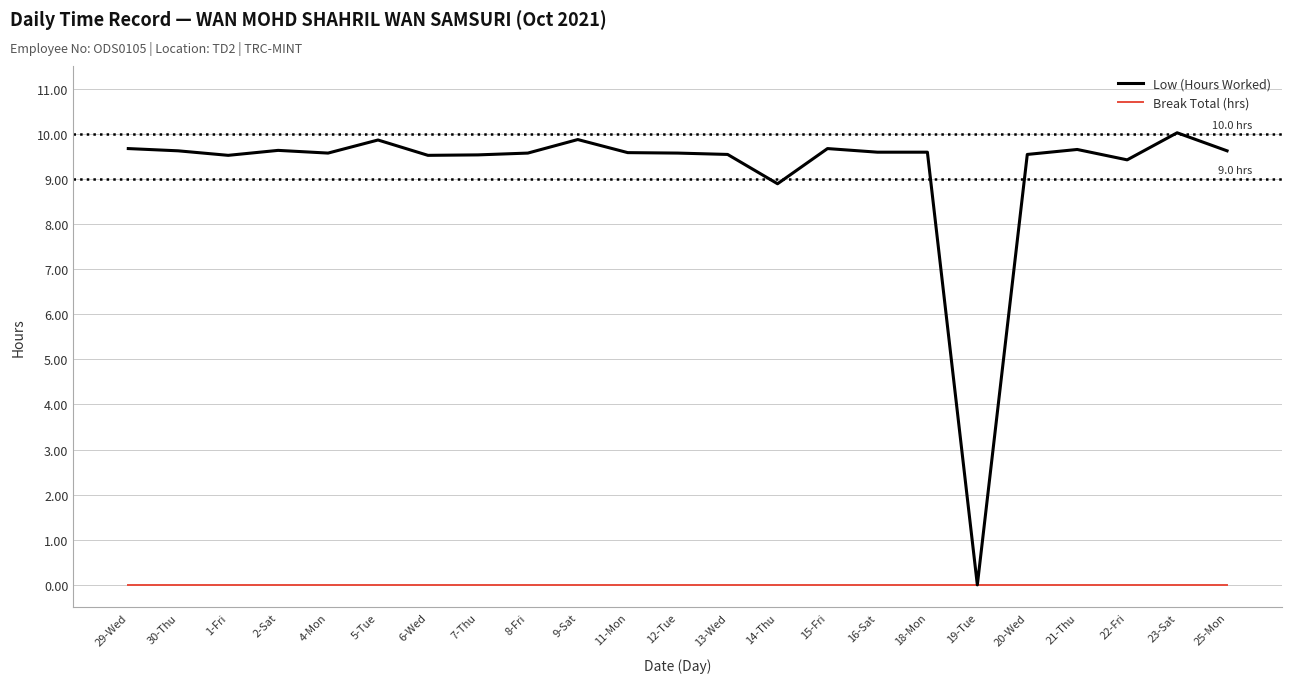

At which label is Low (Hours Worked) closest to 5?

14-Thu